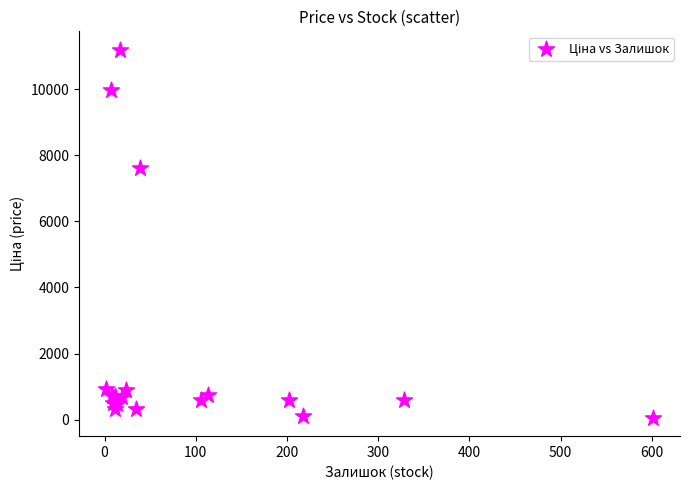

What Y value in the scatter plot is closest to 5622?

7596.5